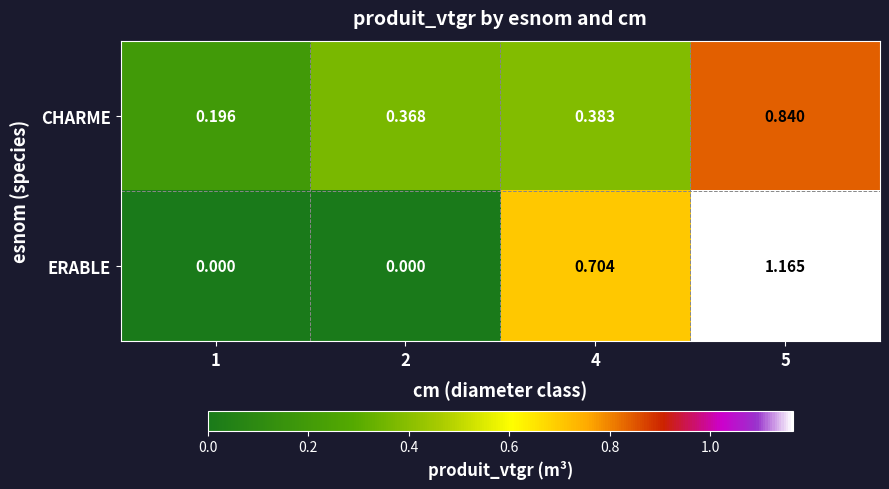

Which series changed the most between 4 and 5?

ERABLE